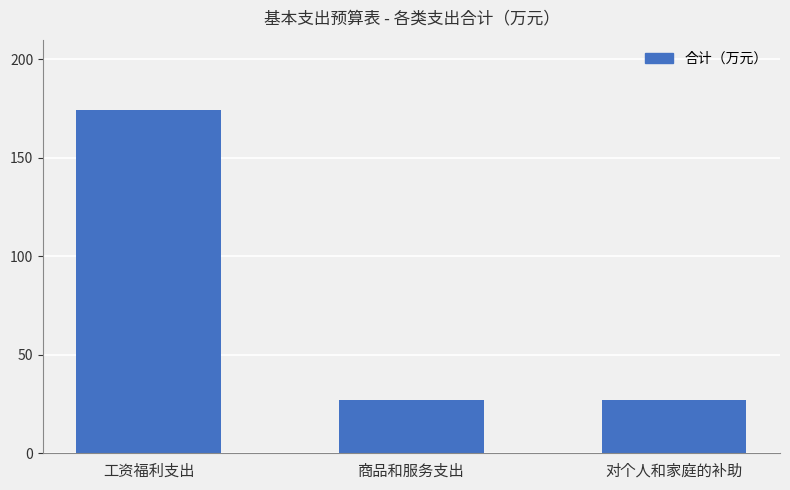

Is it true that the value at 商品和服务支出 is 46.2?

False